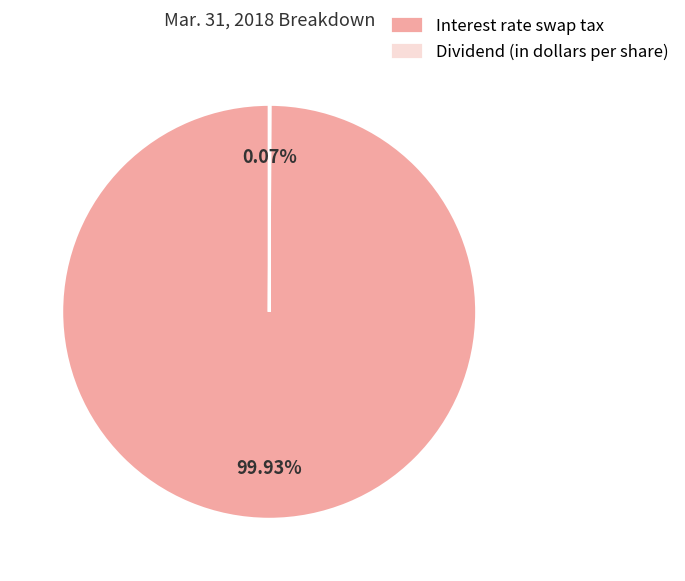

Is there a majority slice in this chart?

Yes